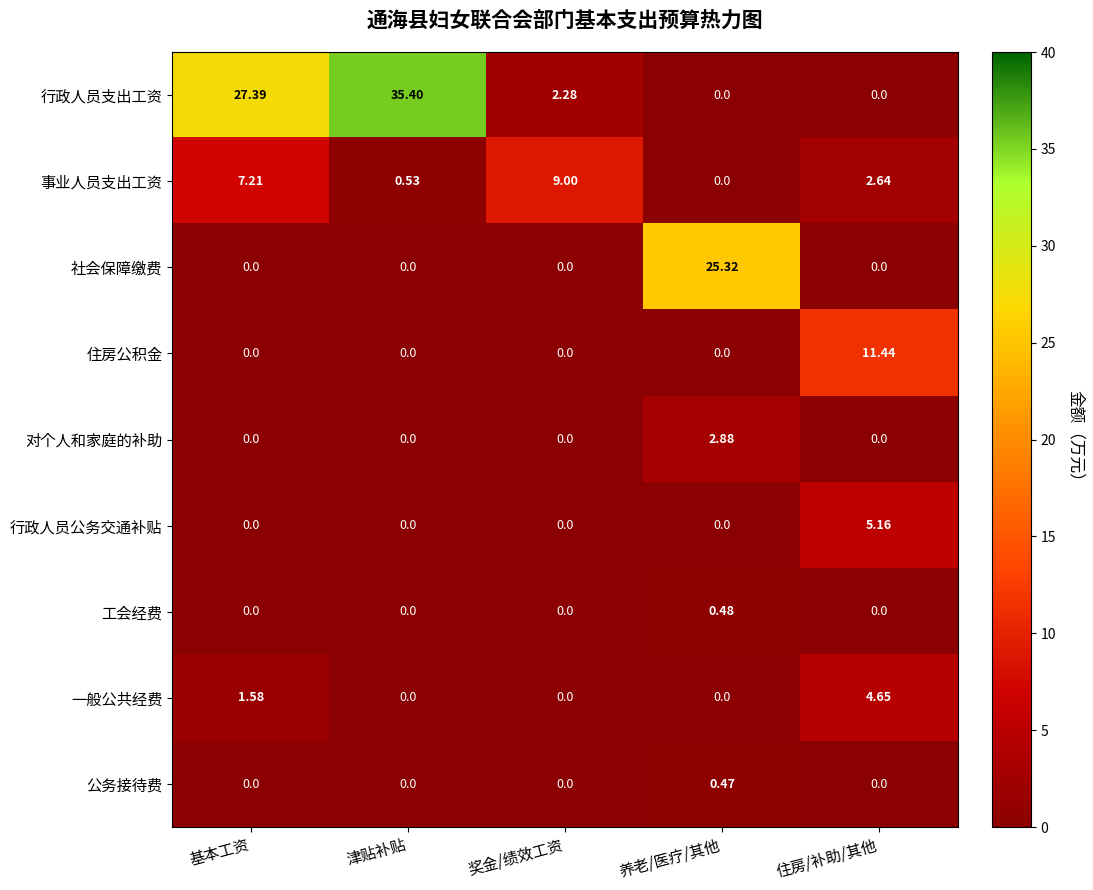

Rank the series by their maximum value, from highest to lowest.

行政人员支出工资, 社会保障缴费, 住房公积金, 事业人员支出工资, 行政人员公务交通补贴, 一般公共经费, 对个人和家庭的补助, 工会经费, 公务接待费